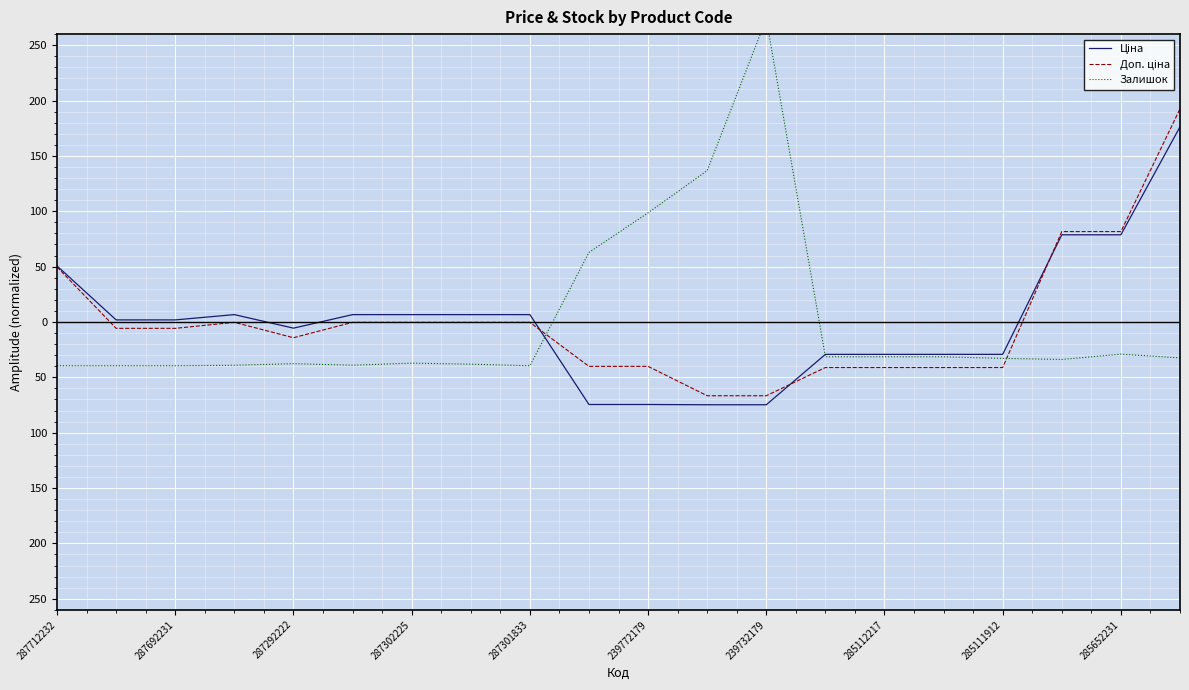

The value of Ціна at 239732179 is -37.4. True or false?

False